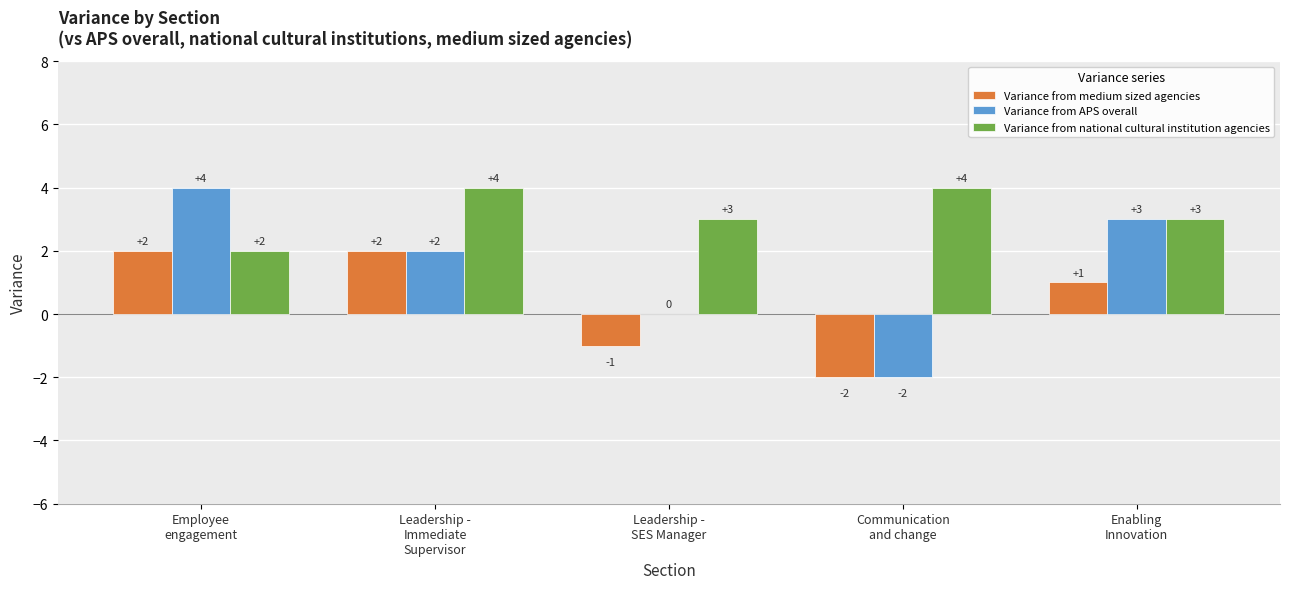

Which series has the largest total across all categories?

Variance from national cultural institution agencies